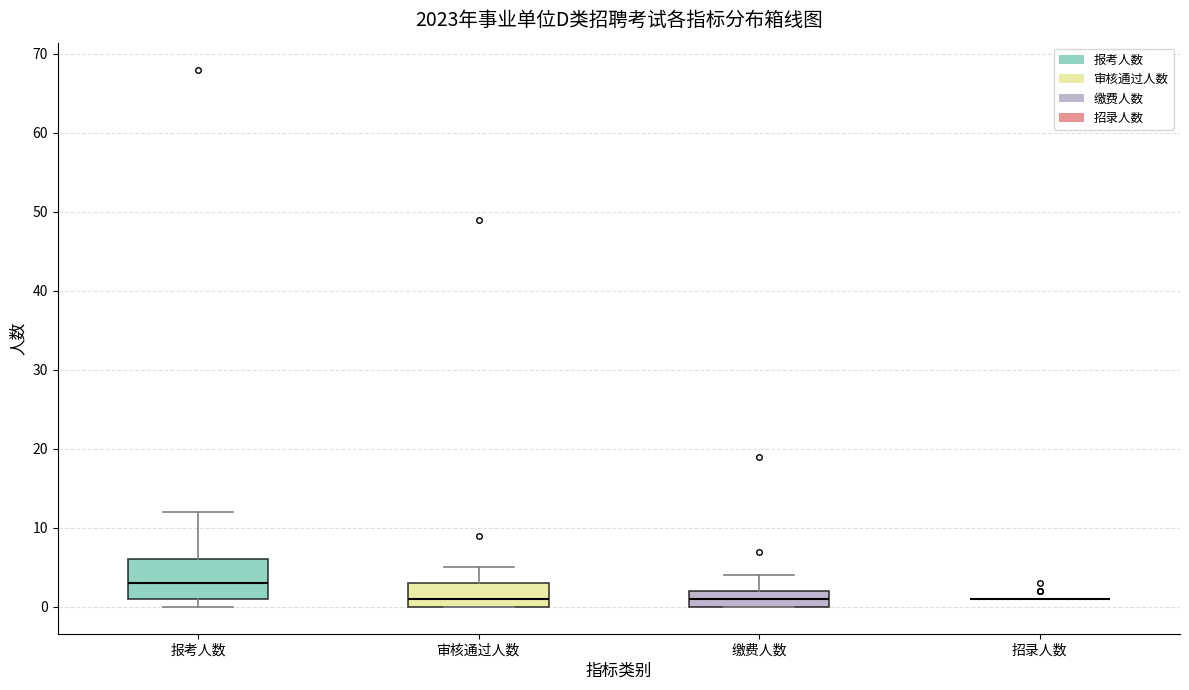

Reading left to right, transcribe this box plot: for each box, give where its median line is, the range the box spans, and where its two whiskers end, as read against the y-axis. The values are not printed on the chart, so give them approximately, as read against the axis.

报考人数: median 3, box 1 to 6, whiskers 0 to 12
审核通过人数: median 1, box 0 to 3, whiskers 0 to 5
缴费人数: median 1, box 0 to 2, whiskers 0 to 4
招录人数: box collapsed to a line at 1, whiskers 1 to 1